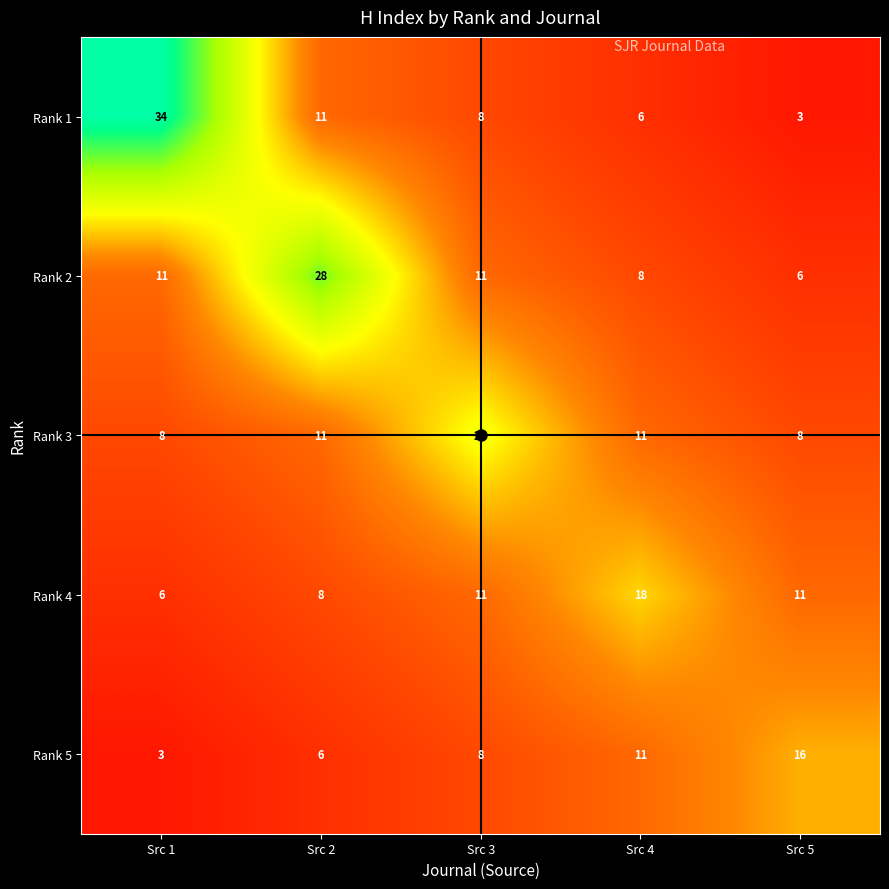

How many data points does each series have?

5